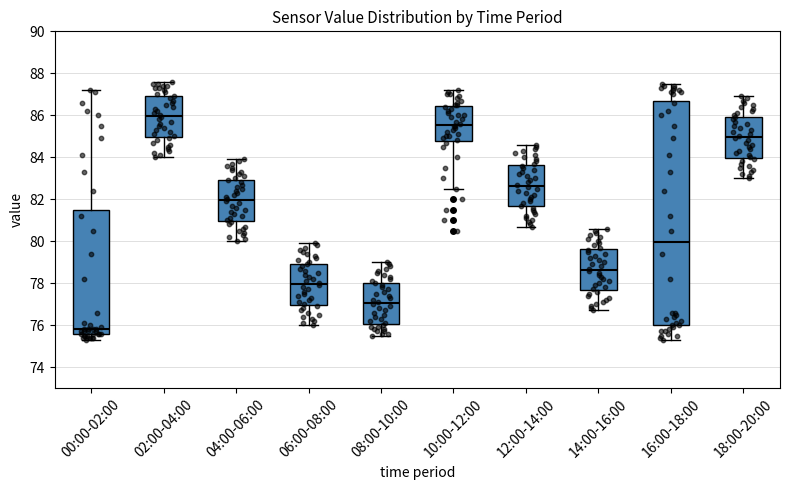

Where does the median line of the box for 10:00-12:00 sit on the y-axis? The values are not printed on the chart, so give them approximately, as read against the axis.

85.6